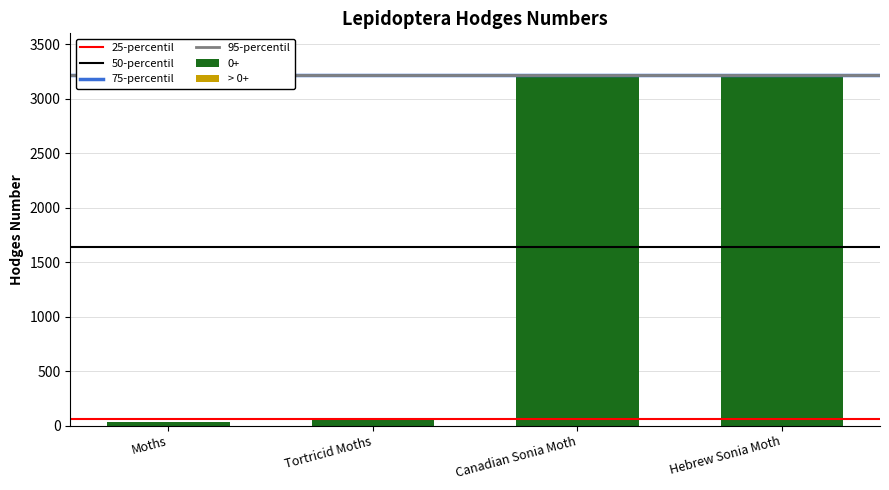

How many data points are above 3218?

2